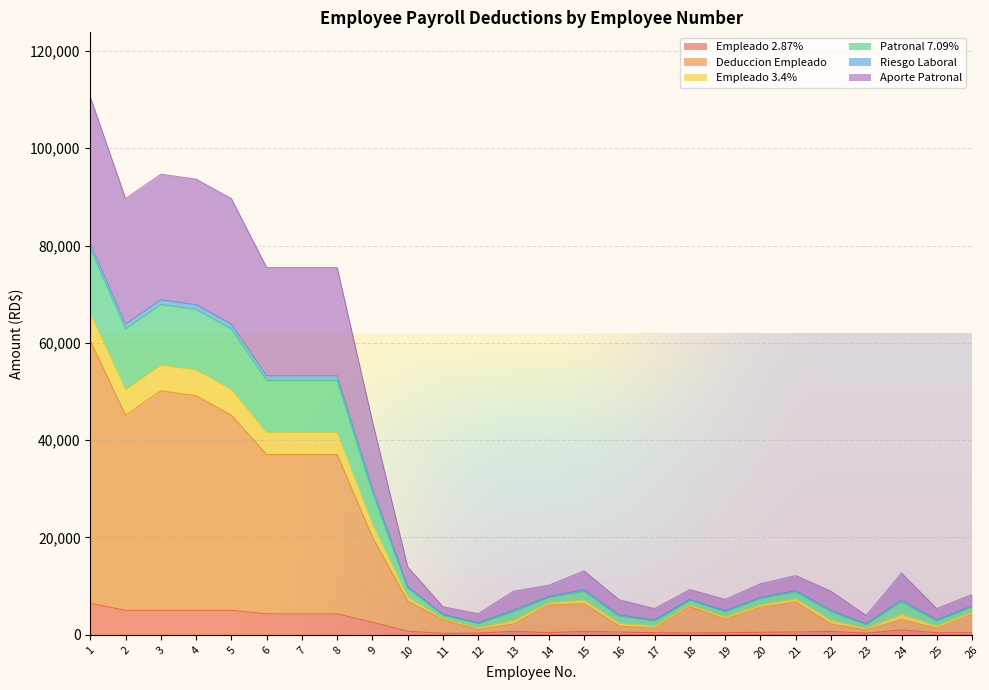

What is the difference between the second highest and second lowest values in the Empleado 2.87% series?

4706.8